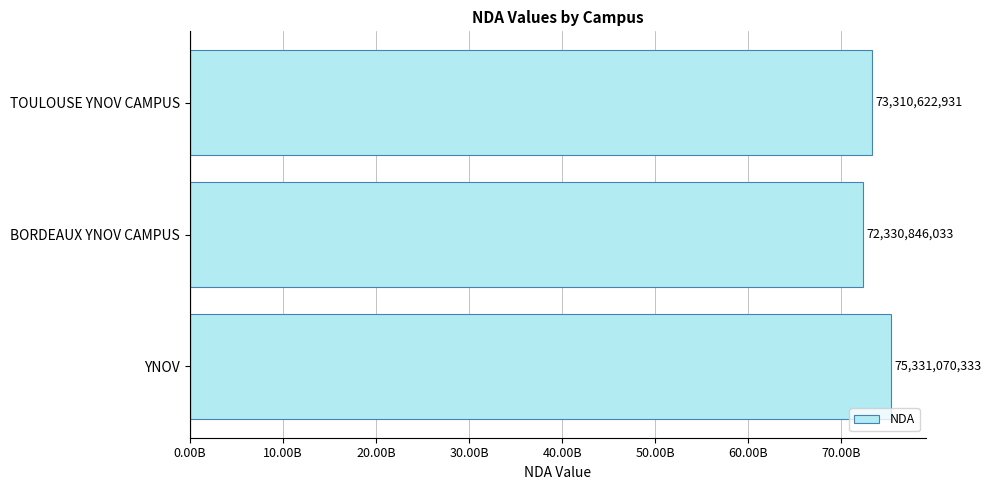

Does the chart contain any negative values?

No